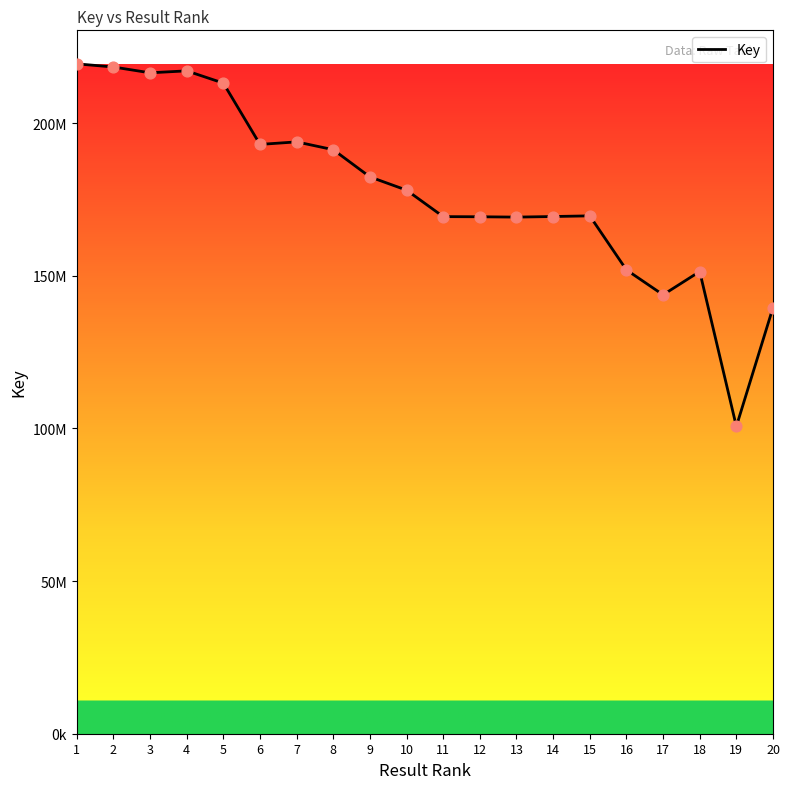

What is the ratio of the value at 13 to the value at 7?

0.9